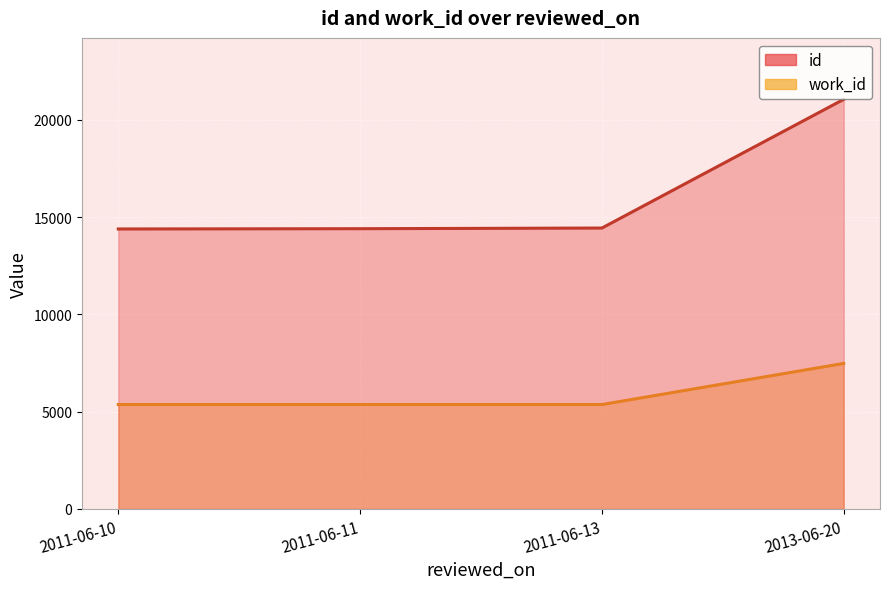

Which series has the largest range (max minus min)?

id line